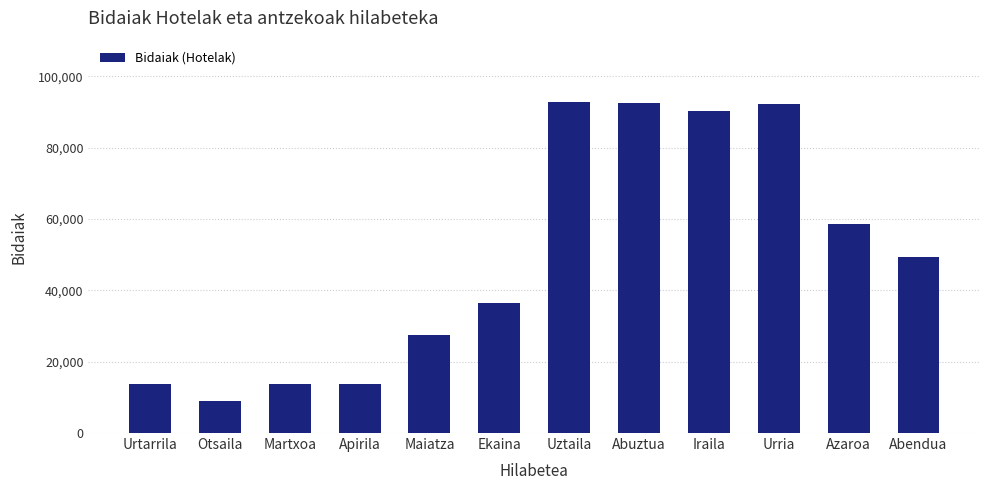

The chart shows a value of 37599 at Maiatza. True or false?

False